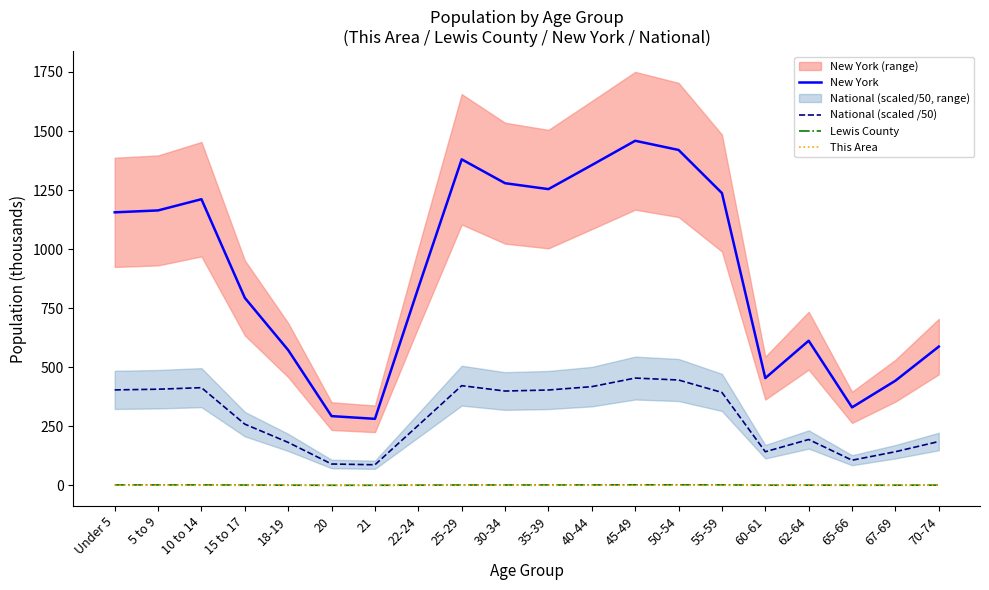

True or false: National (scaled /50) has more than 1 interior local peaks.

True